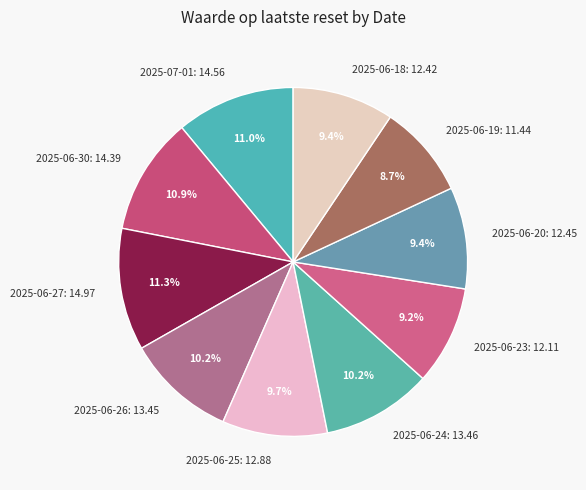

What percentage do 2025-06-27: 14.97 and 2025-07-01: 14.56 together represent?

22.3%